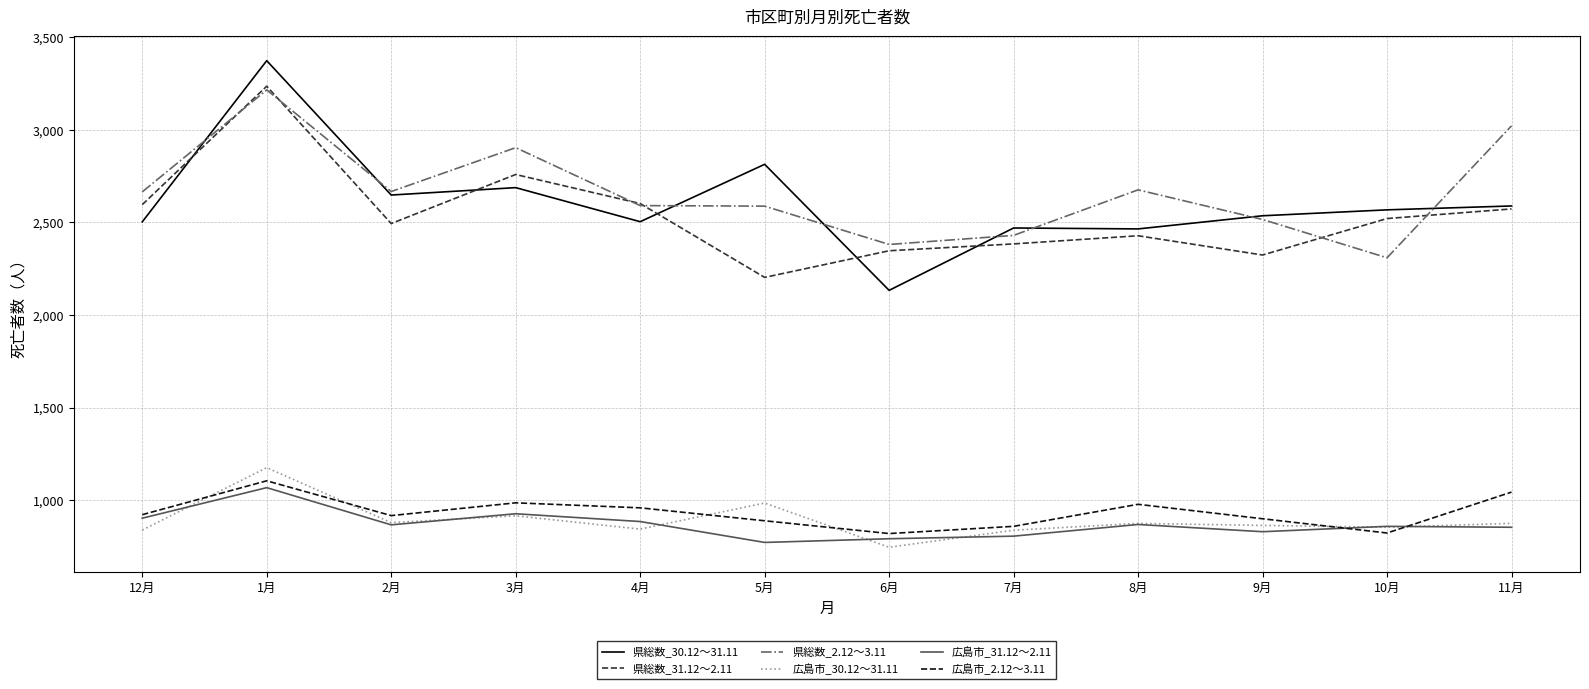

What value does the 広島市_2.12～3.11 series have at 7月, to the nearest 5?

860